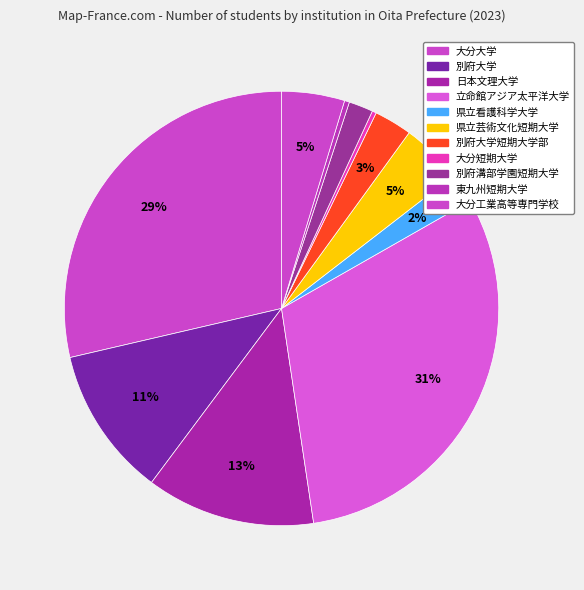

What is the smallest slice in the pie chart?

大分短期大学